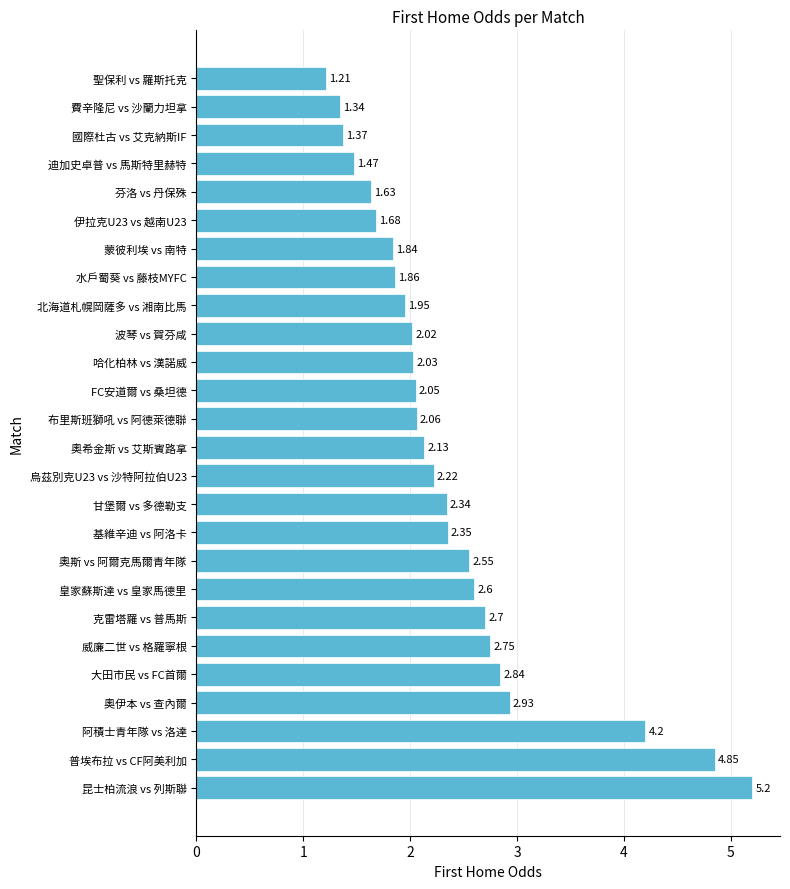

What is the difference between the maximum and second lowest values?

3.9